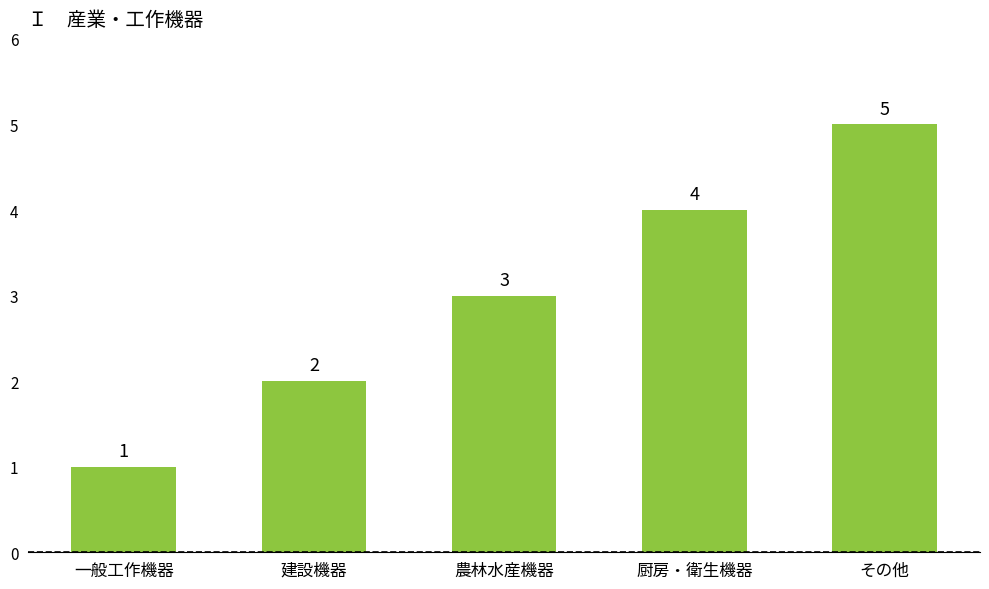

Which has a higher value, 建設機器 or 厨房・衛生機器?

厨房・衛生機器